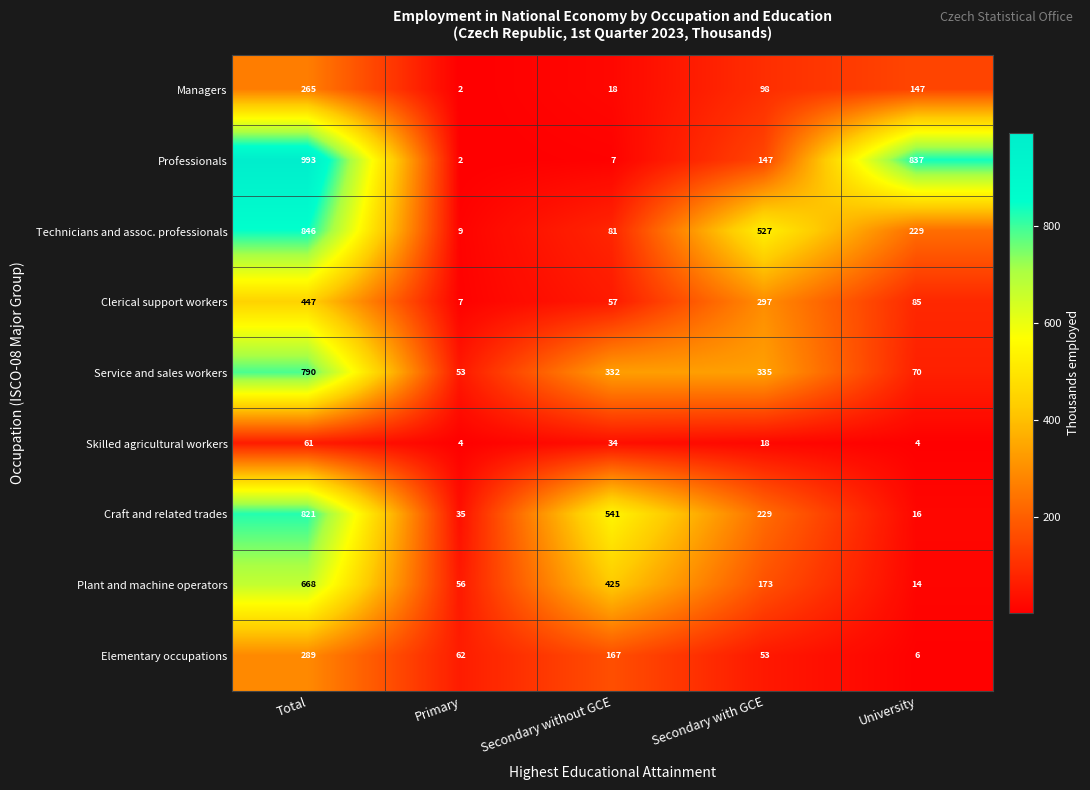

What is the sum of the Elementary occupations values at Total and Secondary with GCE?

342